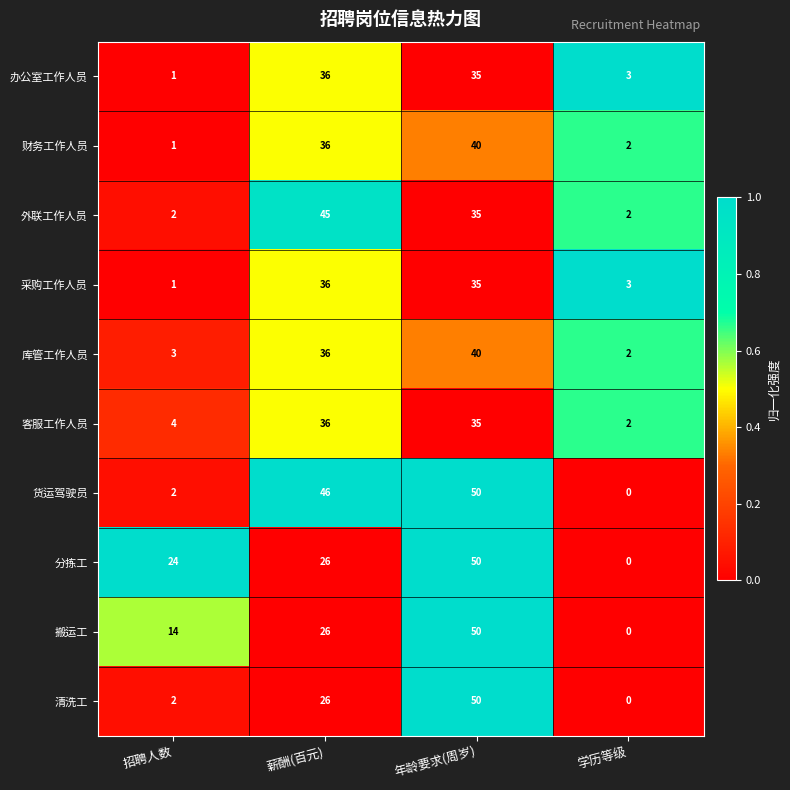

What value does the 库管工作人员 series have at 薪酬(百元), to the nearest 5?

35